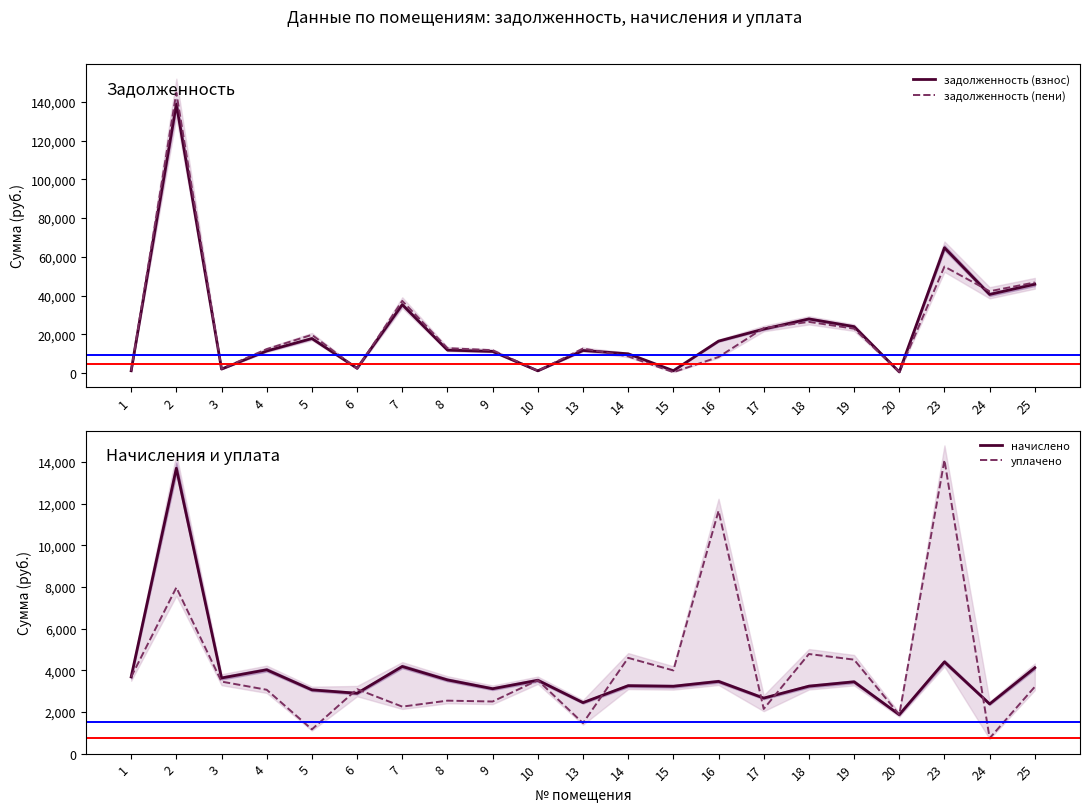

Reading left to right, extract all data points from this chart.

задолженность (взнос): 1225.8	138810.2	2116.7	11446.9	17871.9	2515.5	35354.7	11895.0	11213.8	1200.1	11701.0	9983.5	1269.8	16519.2	22734.2	27977.6	24005.4	621.7	64696.3	40608.4	45878.3
задолженность (пени): 1225.8	144689.1	2218.9	12405.8	19767.8	2318.1	37281.4	12891.4	11827.4	1200.1	12685.1	8648.5	496.9	8334.1	23255.1	26447.9	22942.1	621.7	54988.6	42250.6	46791.2
начислено: 3677.4	13692.1	3626.6	4019.9	3056.5	2892.5	4178.9	3534.7	3110.7	3517.4	2444.1	3256.8	3229.1	3462.8	2660.9	3233.9	3443.3	1865.2	4400.9	2379.2	4117.6
уплачено: 3677.4	7968.2	3452.9	3061.1	1160.6	3089.9	2252.2	2538.3	2497.1	3517.4	1460.1	4591.8	3988.5	11647.8	2140.0	4776.9	4506.6	1865.2	14084.9	737.0	3204.8